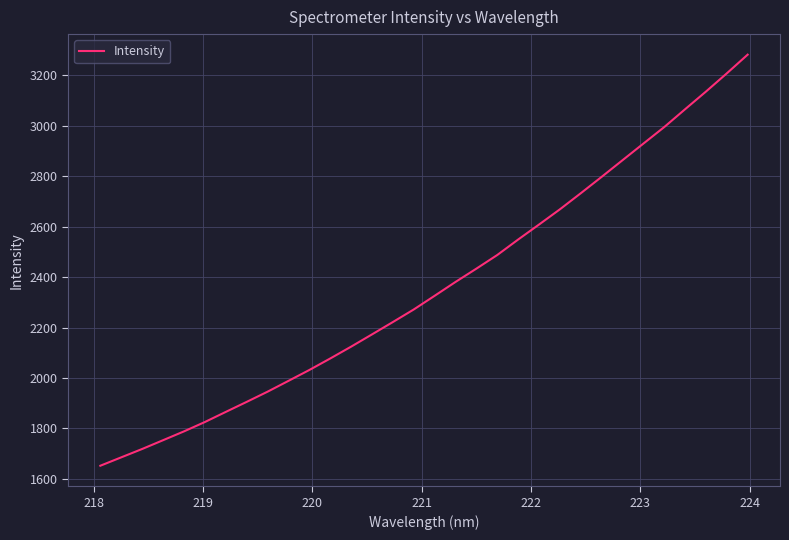

What is the difference between the maximum and minimum values?

1629.5